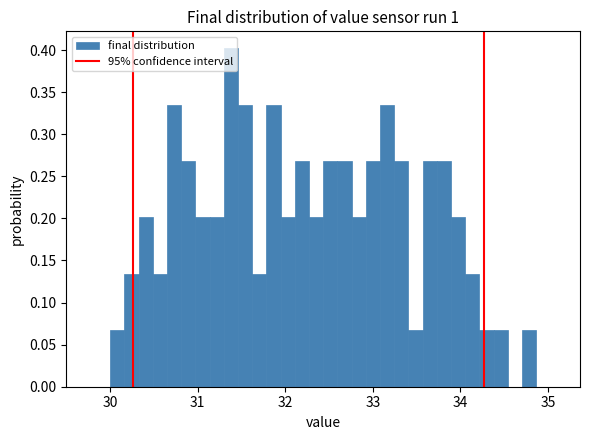

Around what value on the x-axis is the tallest bar? Give the approximate position of its centre, as read against the axis.

31.4